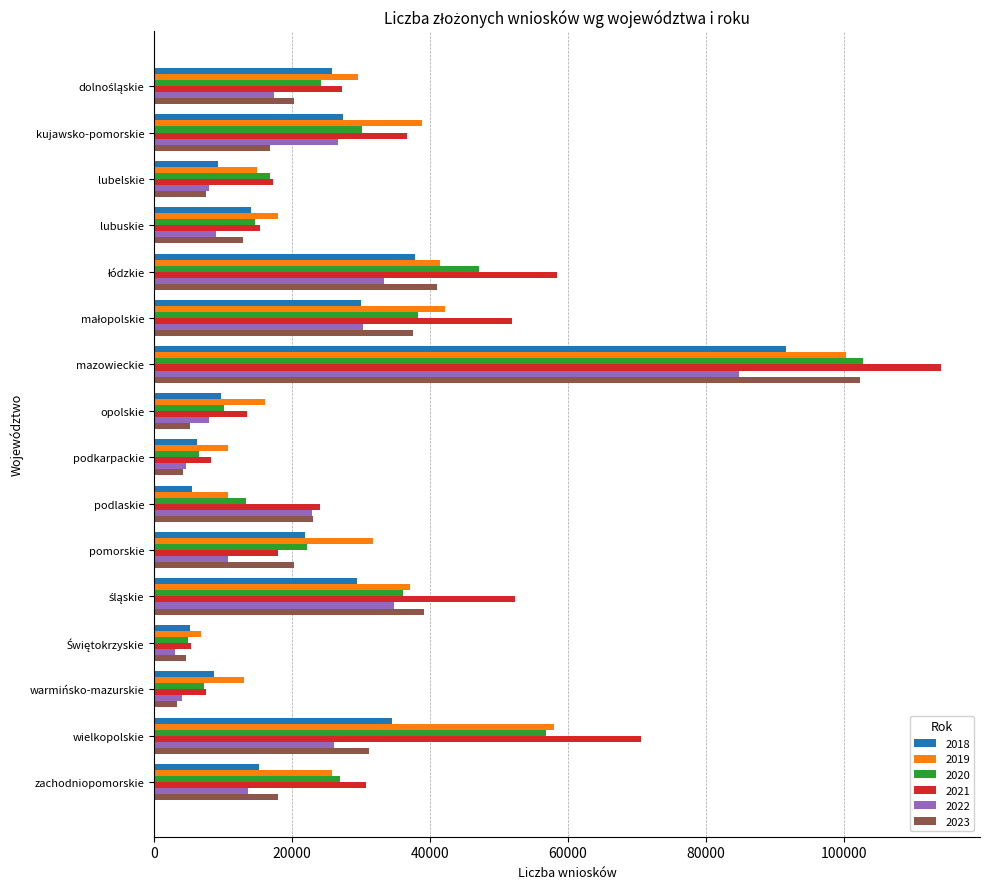

How many categories are shown in the chart?

16